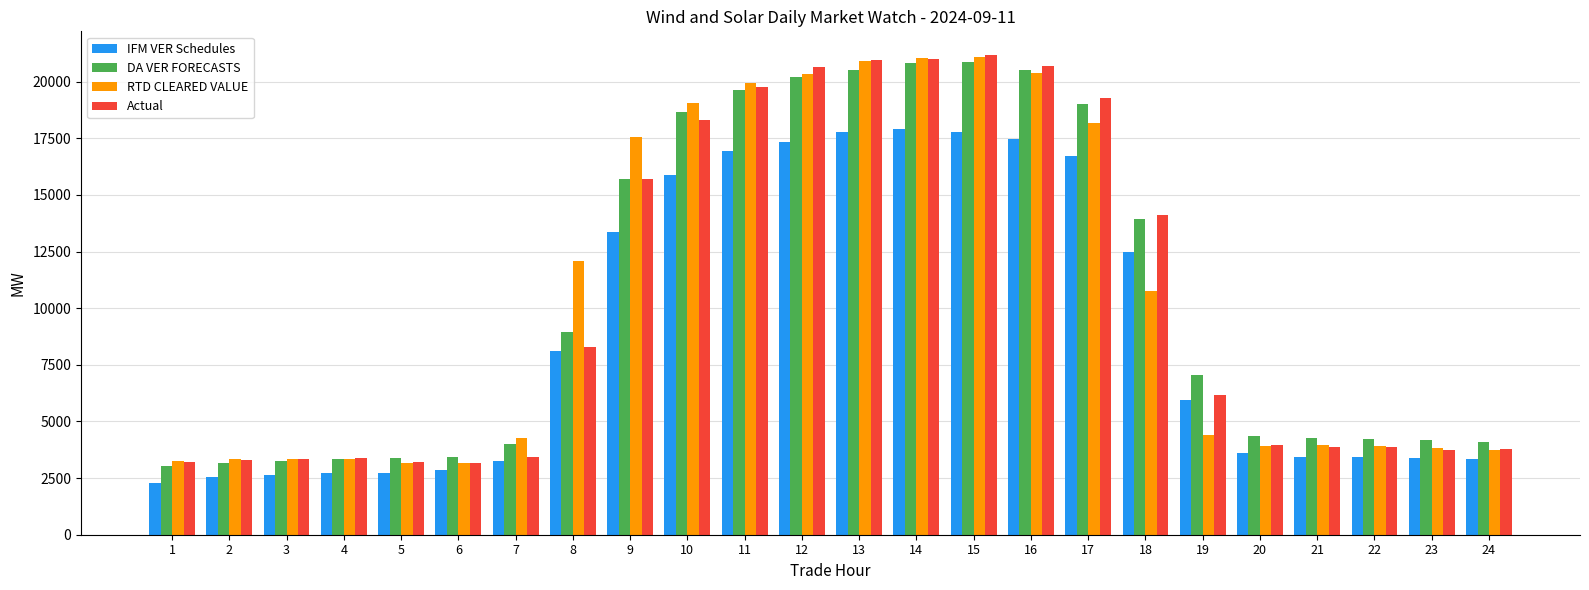

What is the approximate value of DA VER FORECASTS at 2?

3162.1